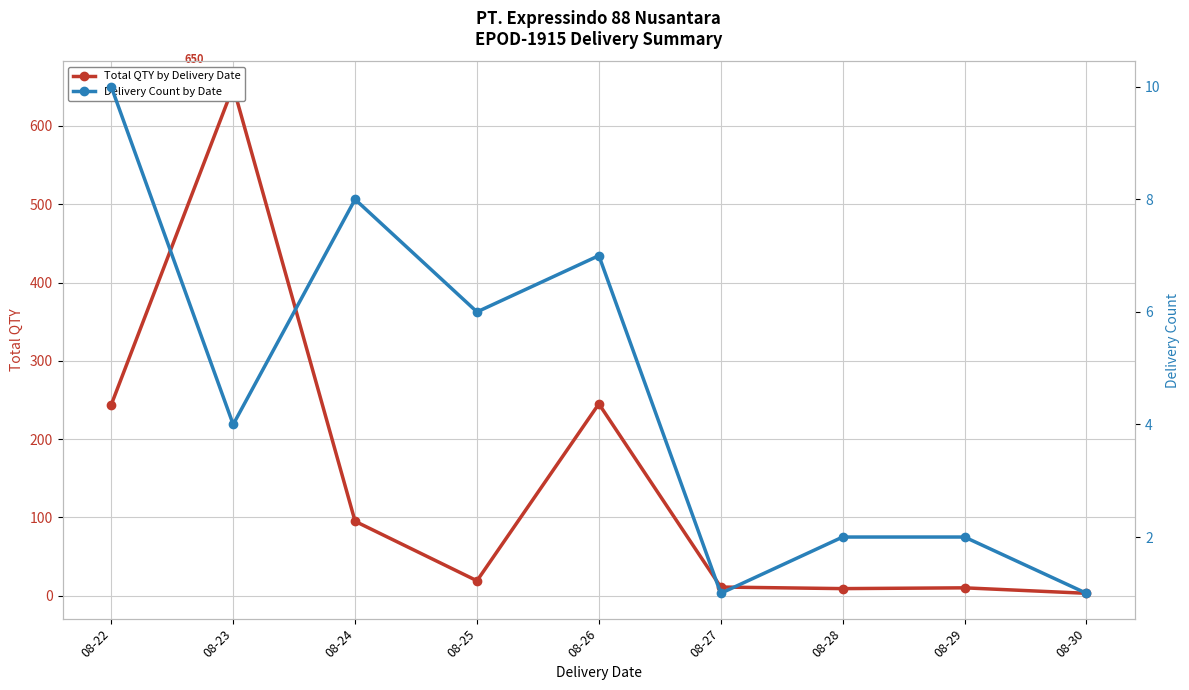

Which series has the widest spread of values?

Total QTY by Delivery Date